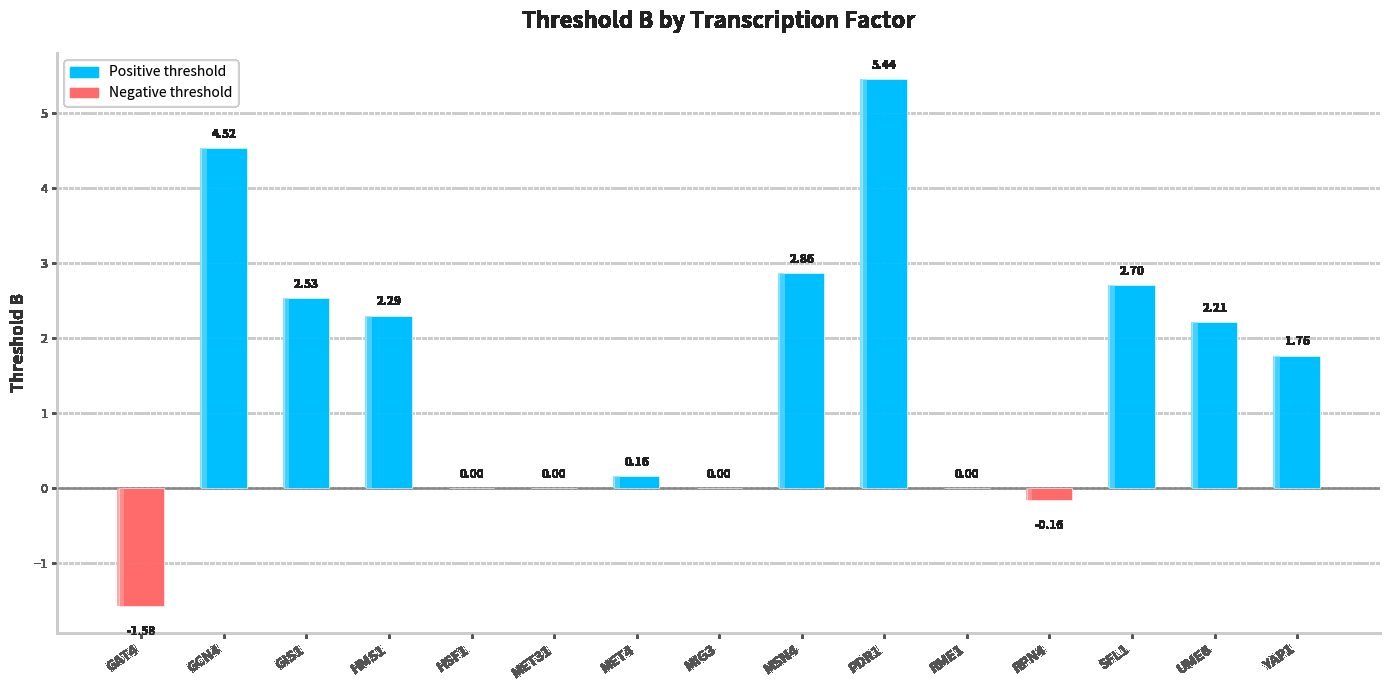

At which label does the data first exceed 1?

GCN4